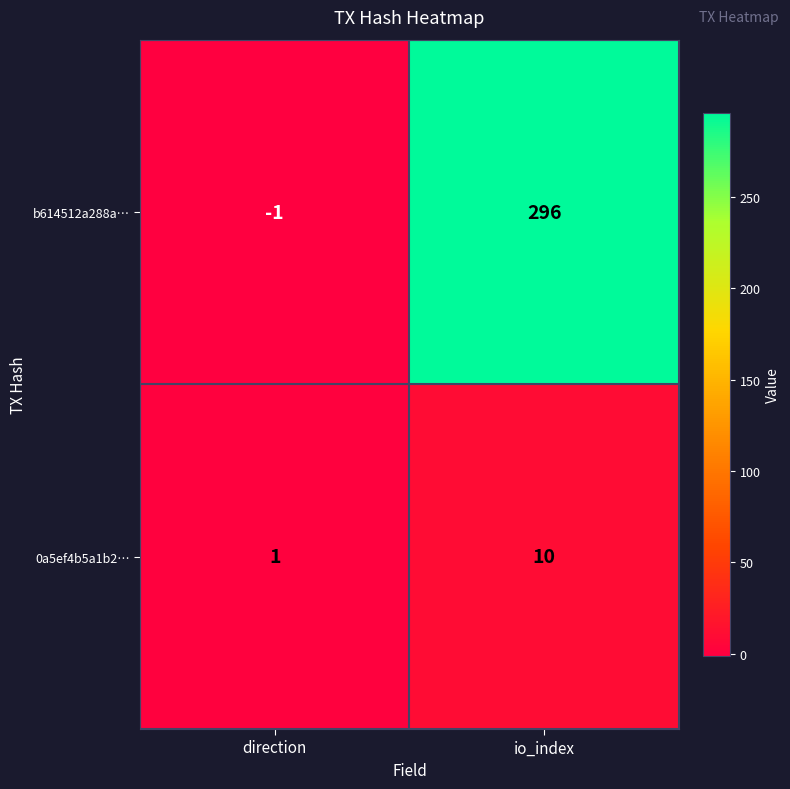

Reading right to left, what are all the values shown in this chart?

b614512a288a…: 296	-1
0a5ef4b5a1b2…: 10	1